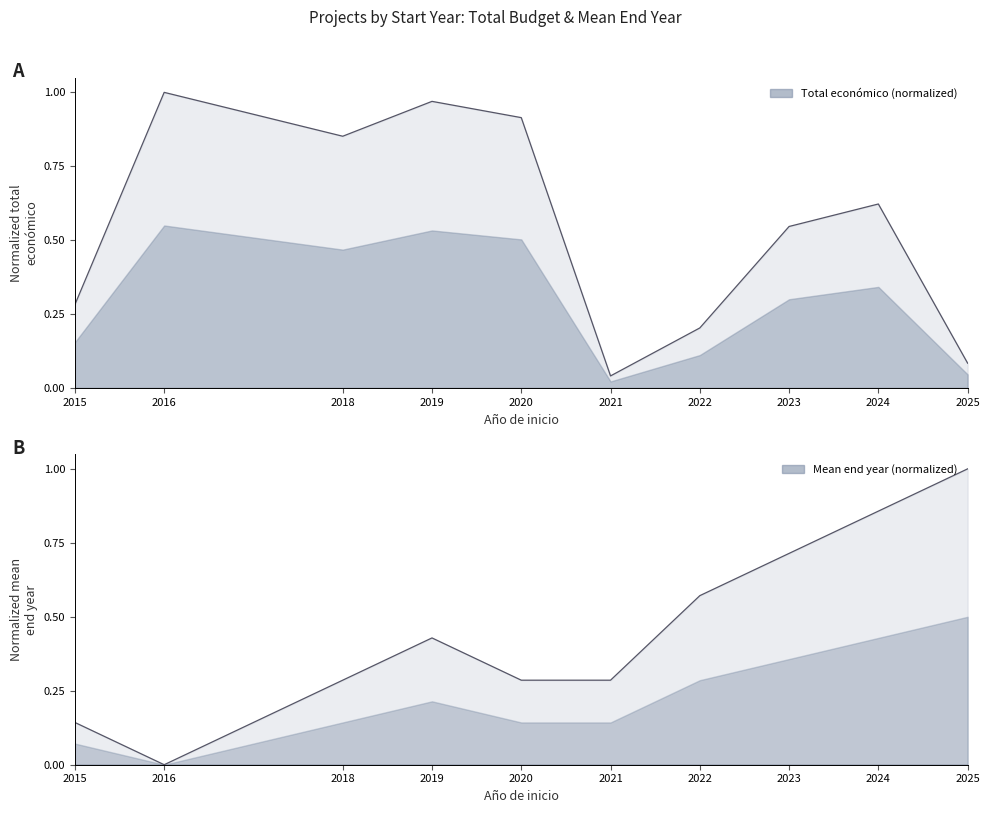

Reading left to right, list all the values displayed in this chart.

Total económico (sum M€): 0.3	1.0	0.9	1.0	0.9	0.0	0.2	0.5	0.6	0.1
Año de finalización (mean): 0.1	0.0	0.3	0.4	0.3	0.3	0.6	0.7	0.9	1.0